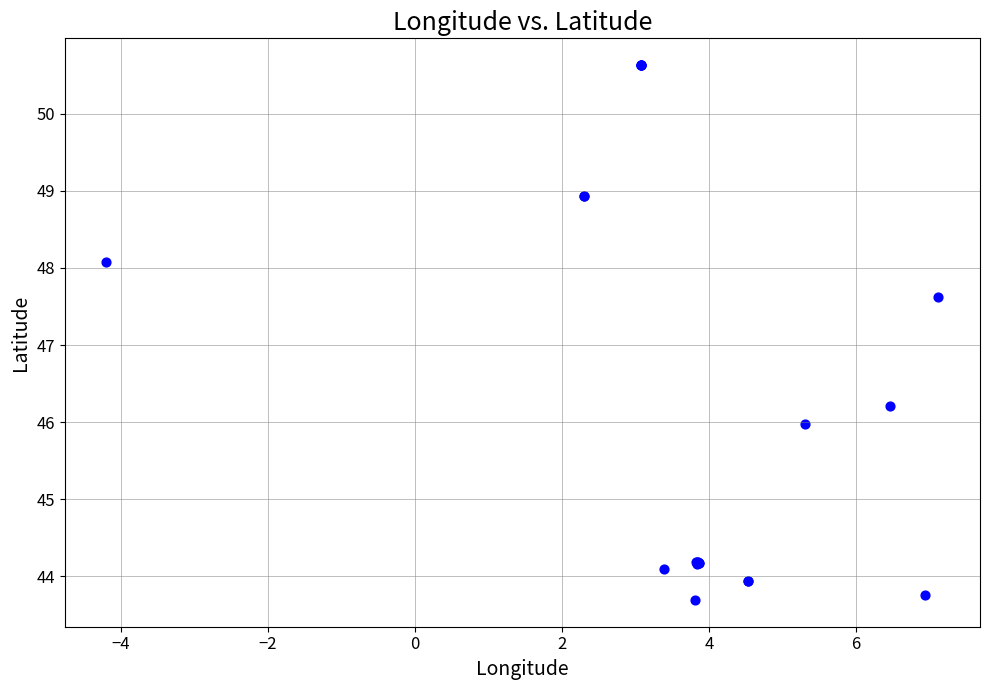

What Y value in the scatter plot is closest to 47?

47.6